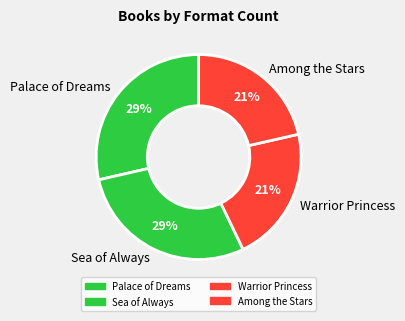

To the nearest percent, what is the combined percentage of Warrior Princess and Sea of Always?

50%